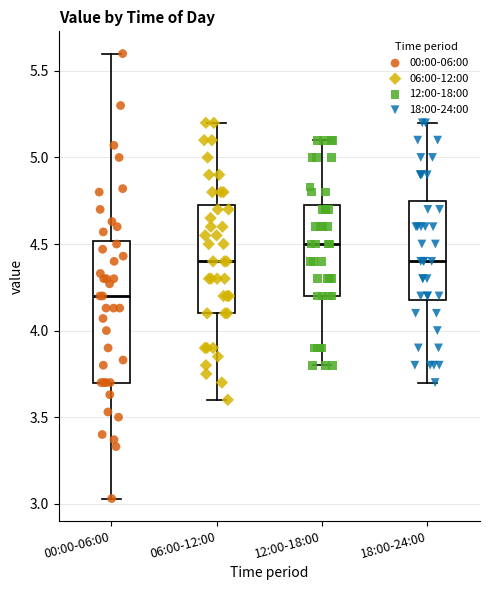

Where is the lower edge of the box for 06:00-12:00 on the y-axis? The values are not printed on the chart, so give them approximately, as read against the axis.

4.10